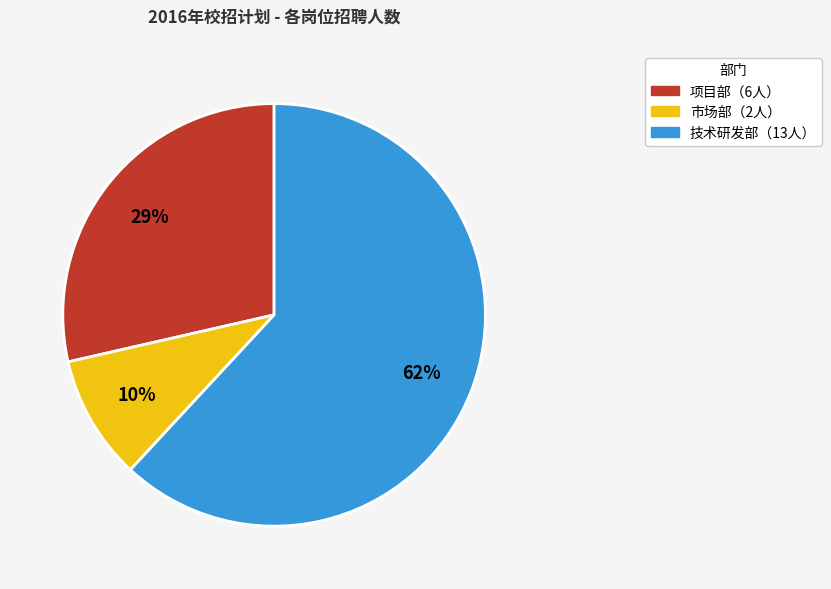

Does any single category account for the majority?

Yes